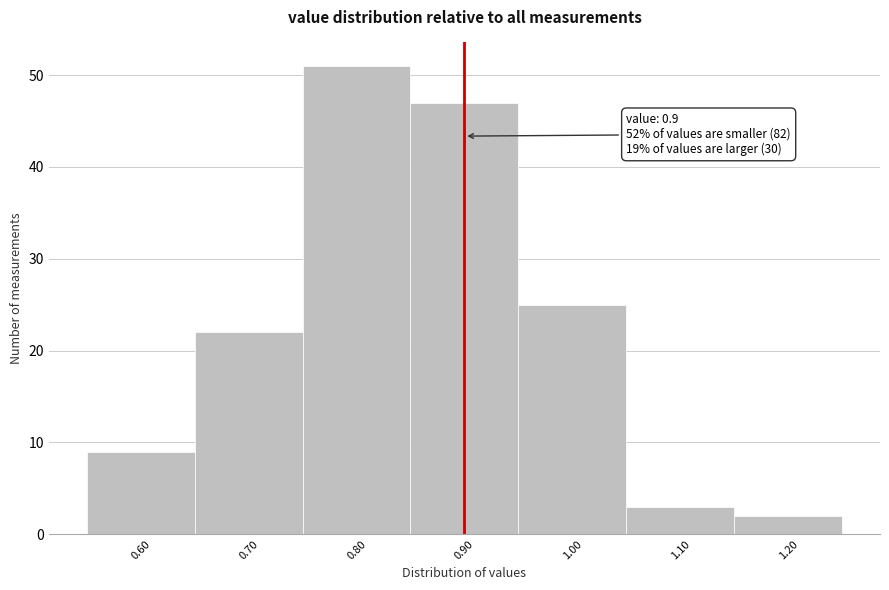

Over which range of the x-axis is the bar tallest?

0.75 to 0.85